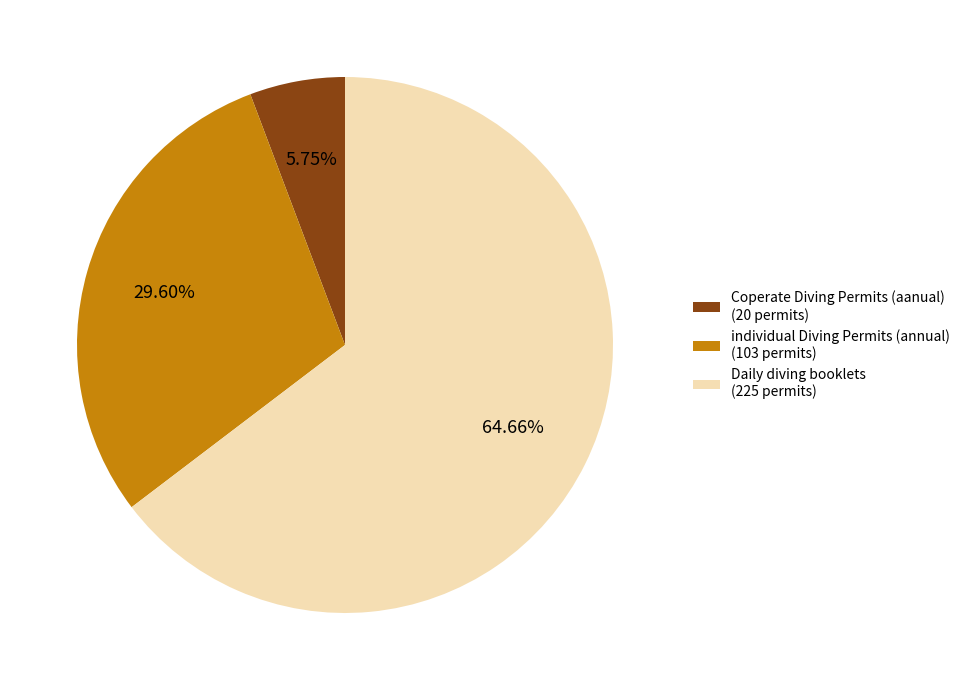

How many segments does this pie chart have?

3